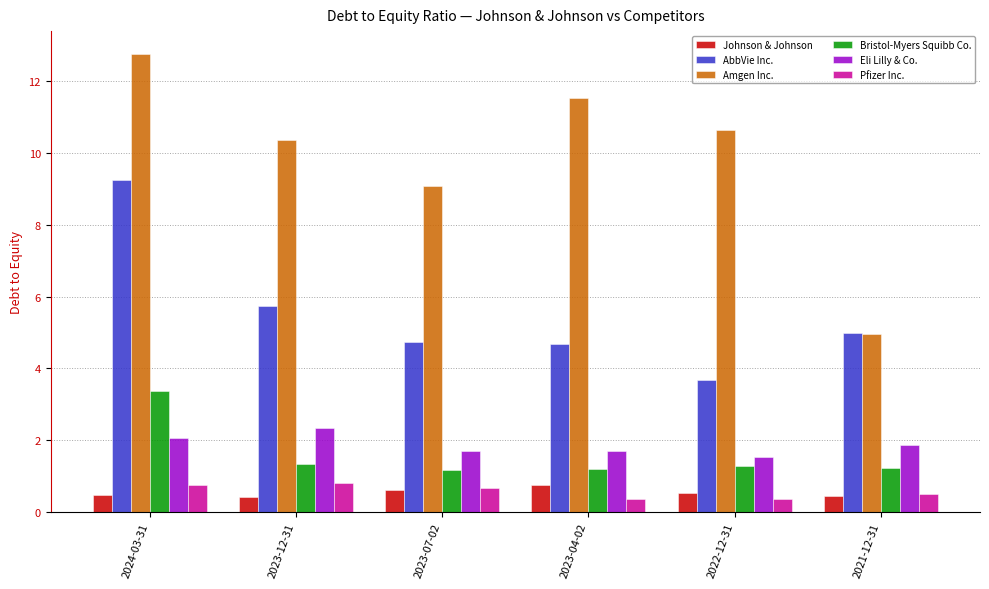

The AbbVie Inc. series shows 4.7 at 2023-04-02. True or false?

True